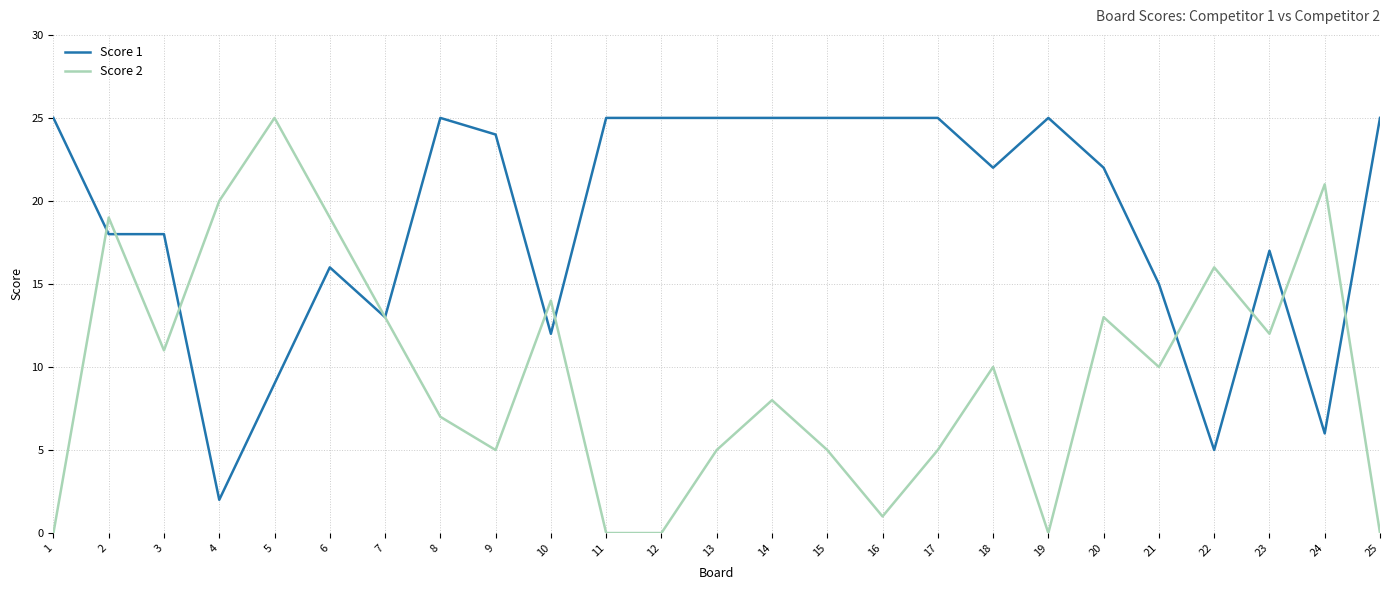

What is the spread (max minus min) of values at 13?

20